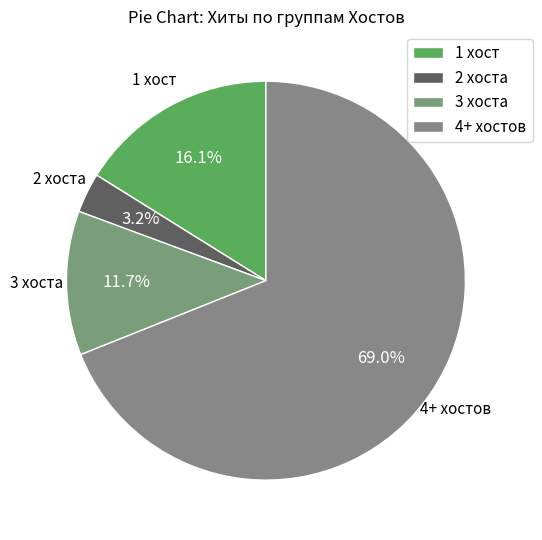

Is 3 хоста the majority of the pie?

No